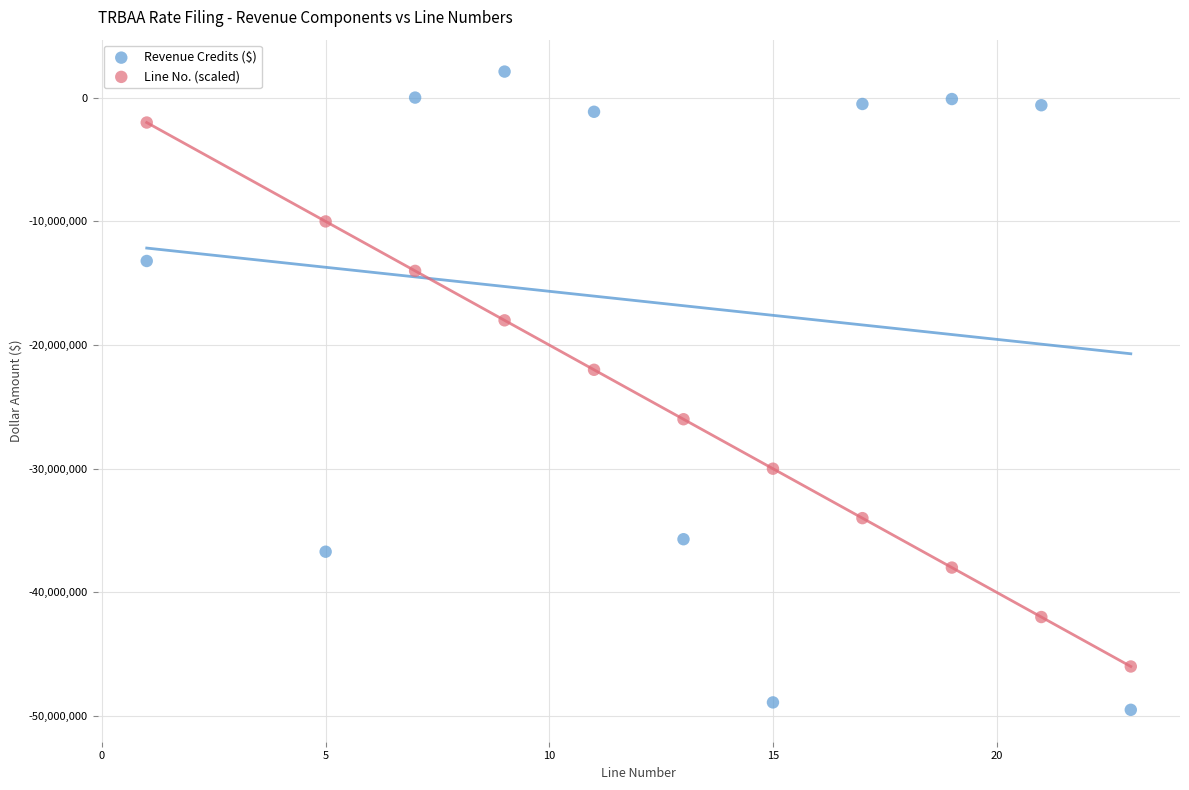

Which series has the widest spread of Y values?

Revenue Credits ($)